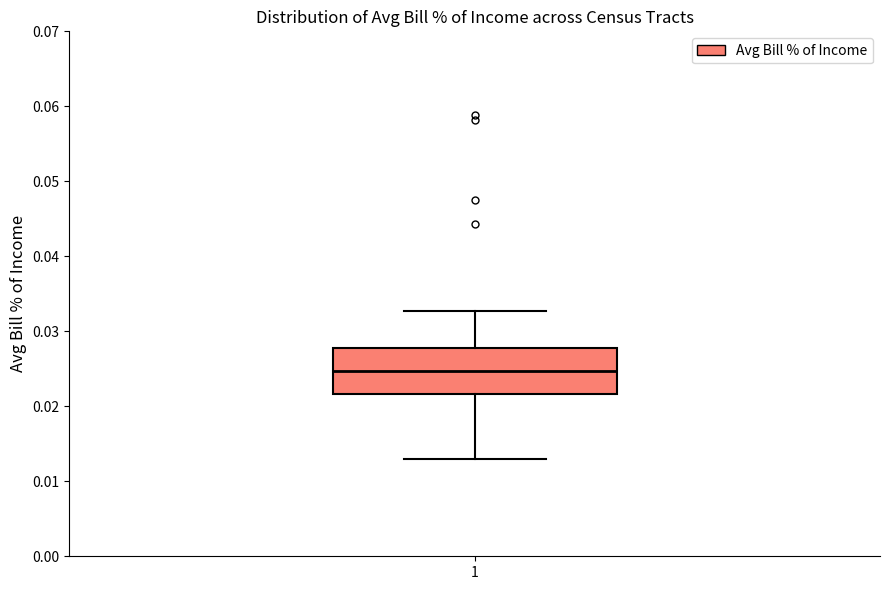

Where does the lower whisker of the box at x = 1 end on the y-axis? The values are not printed on the chart, so give them approximately, as read against the axis.

0.013